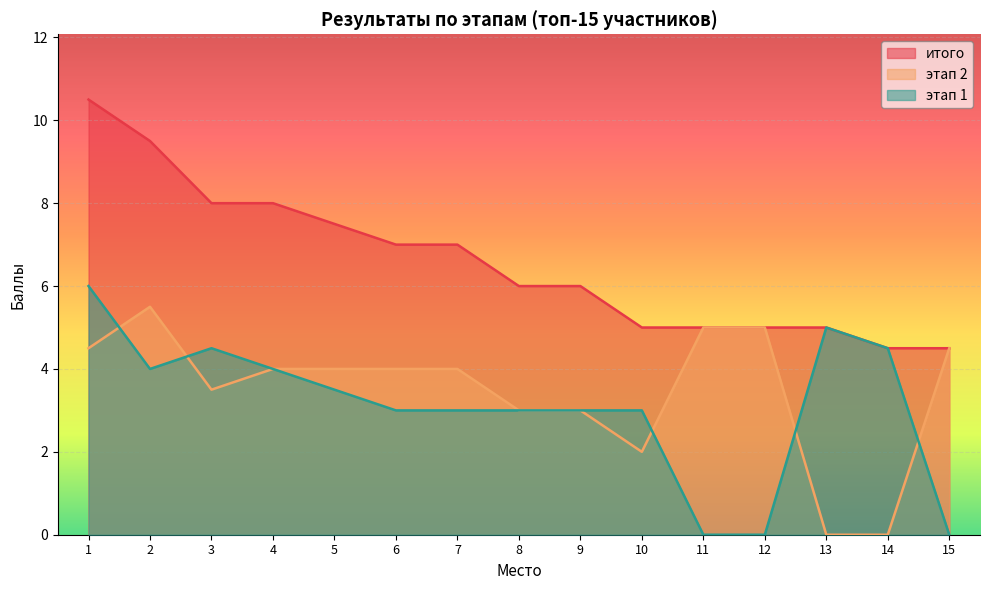

At 3, list the series in order from largest to smallest.

итого, этап 1, этап 2